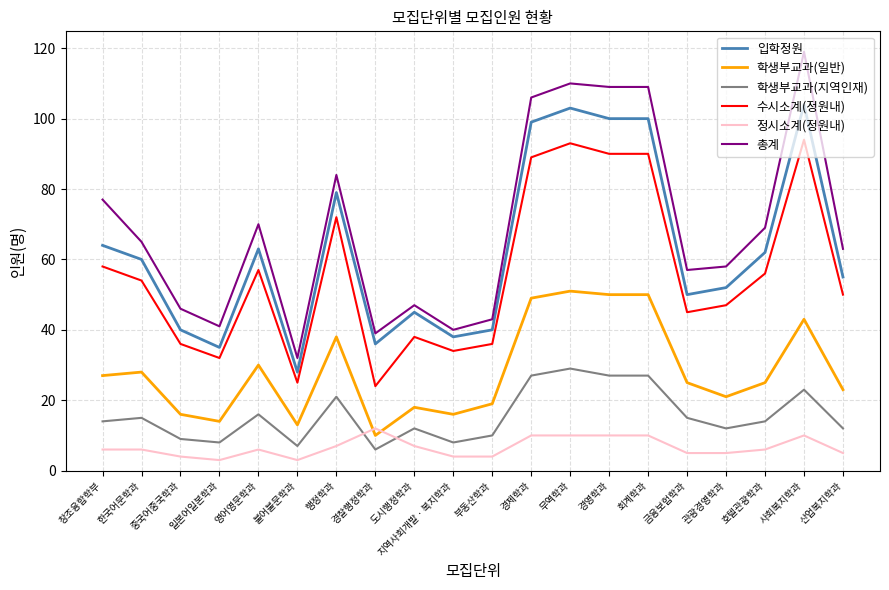

Reading right to left, extract all data points from this chart.

입학정원: 55	104	62	52	50	100	100	103	99	40	38	45	36	79	28	63	35	40	60	64
학생부교과(일반): 23	43	25	21	25	50	50	51	49	19	16	18	10	38	13	30	14	16	28	27
학생부교과(지역인재): 12	23	14	12	15	27	27	29	27	10	8	12	6	21	7	16	8	9	15	14
수시소계(정원내): 50	94	56	47	45	90	90	93	89	36	34	38	24	72	25	57	32	36	54	58
정시소계(정원내): 5	10	6	5	5	10	10	10	10	4	4	7	12	7	3	6	3	4	6	6
총계: 63	119	69	58	57	109	109	110	106	43	40	47	39	84	32	70	41	46	65	77